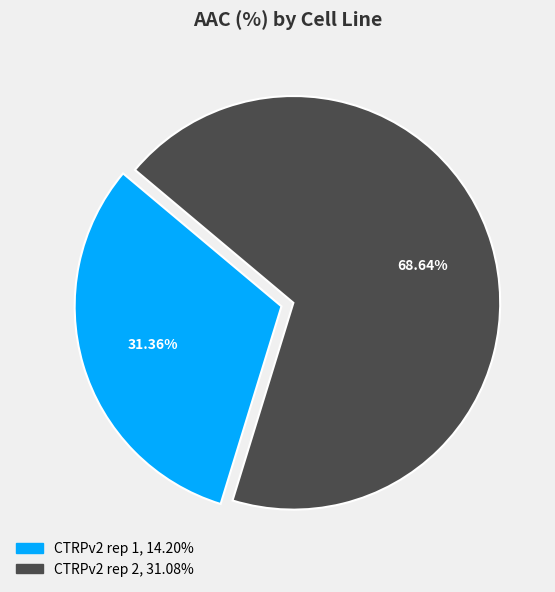

How many slices are in this pie chart?

2